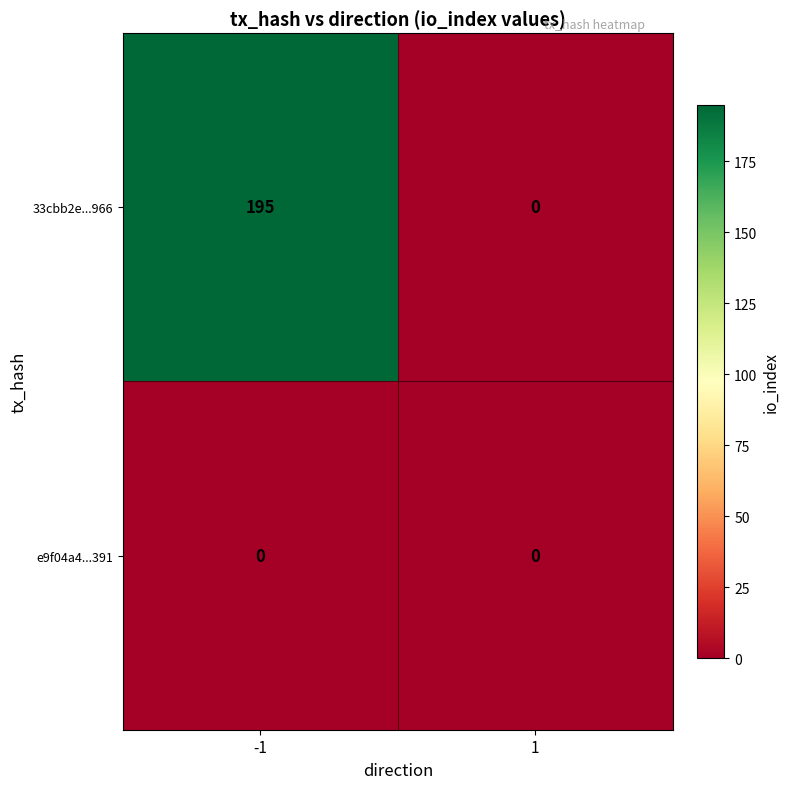

How many values in the 33cbb2e...966 series are below 195?

1